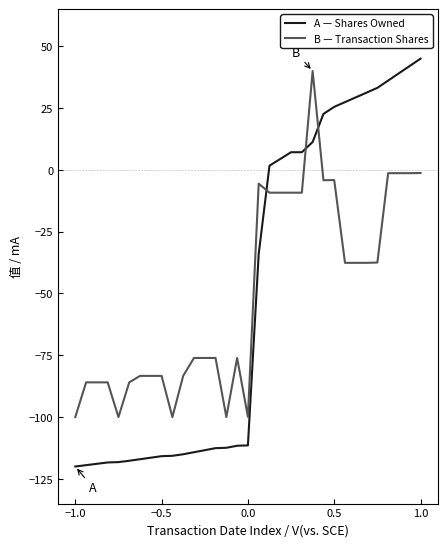

What is the maximum value shown in the chart?

45.0